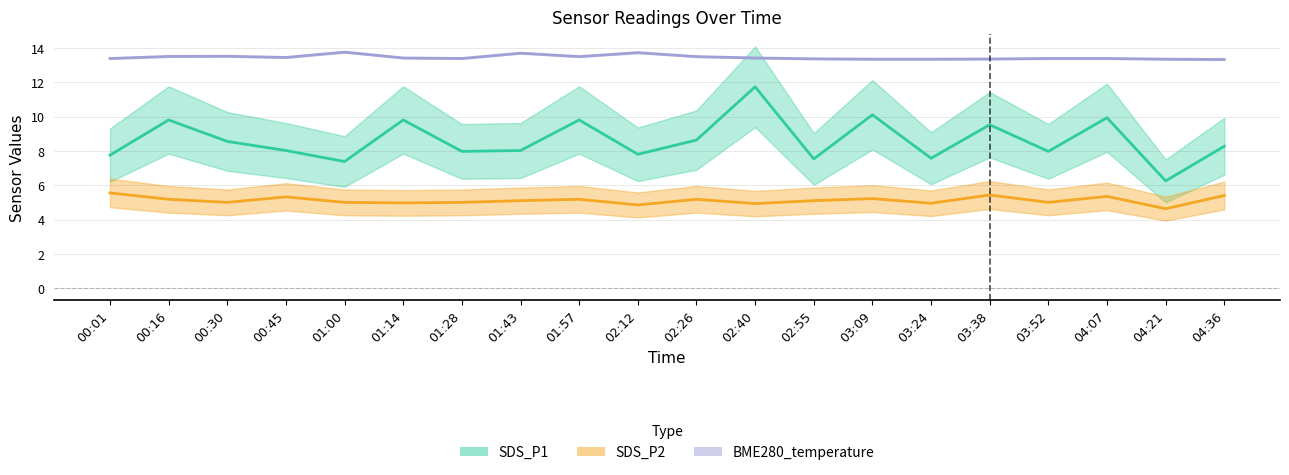

Between 00:01 and 04:07, which series saw the biggest shift?

SDS_P1